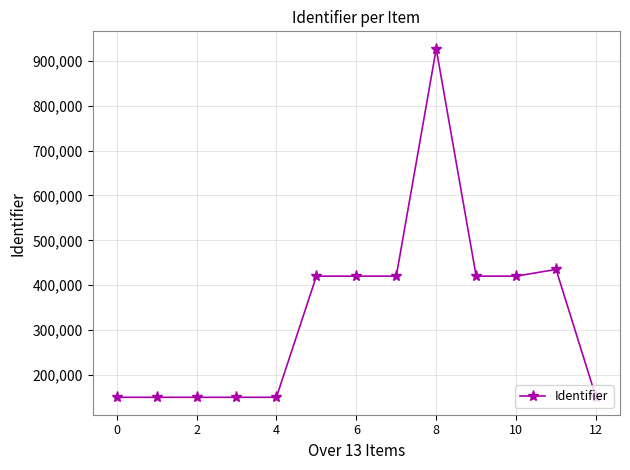

What is the minimum value shown in the chart?

150299